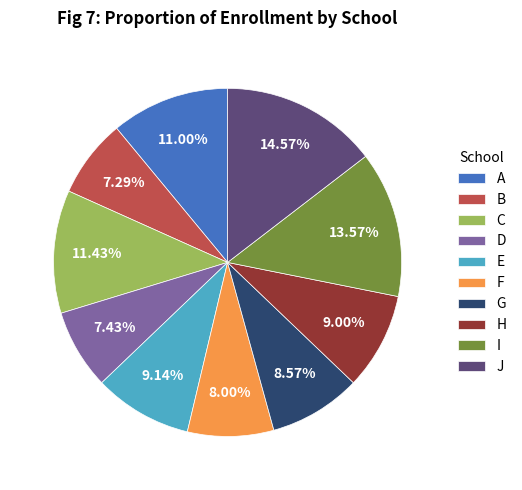

To the nearest percent, what is the difference between the largest and smallest slice percentages?

7%